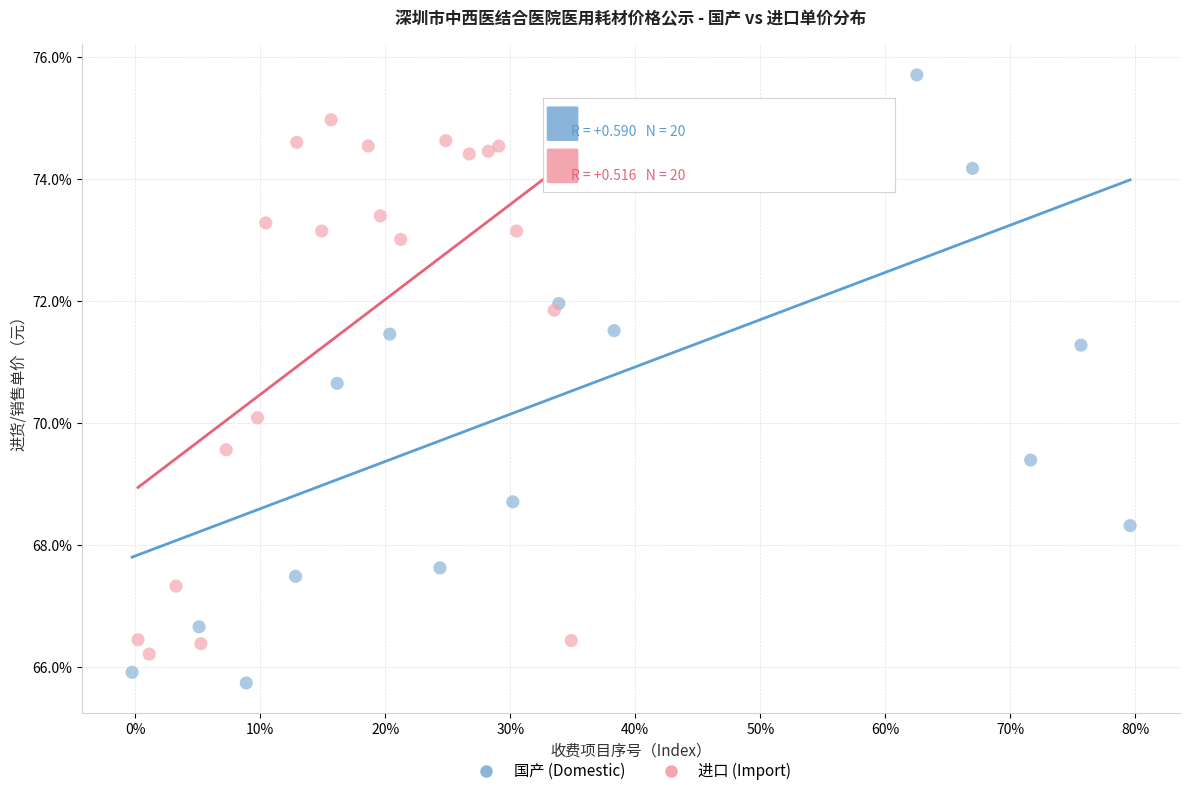

What are all the series names shown in the legend?

国产 (Domestic), 进口 (Import)